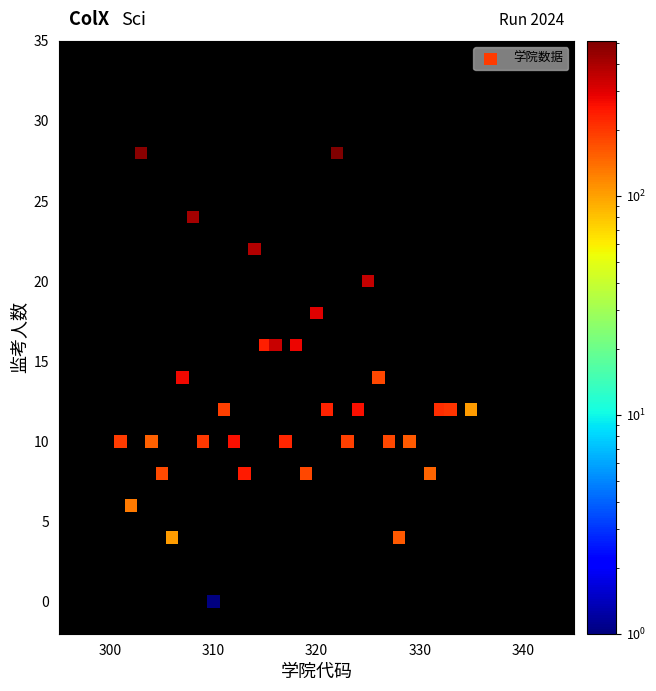

What is the range of X values (max minus min)?

34